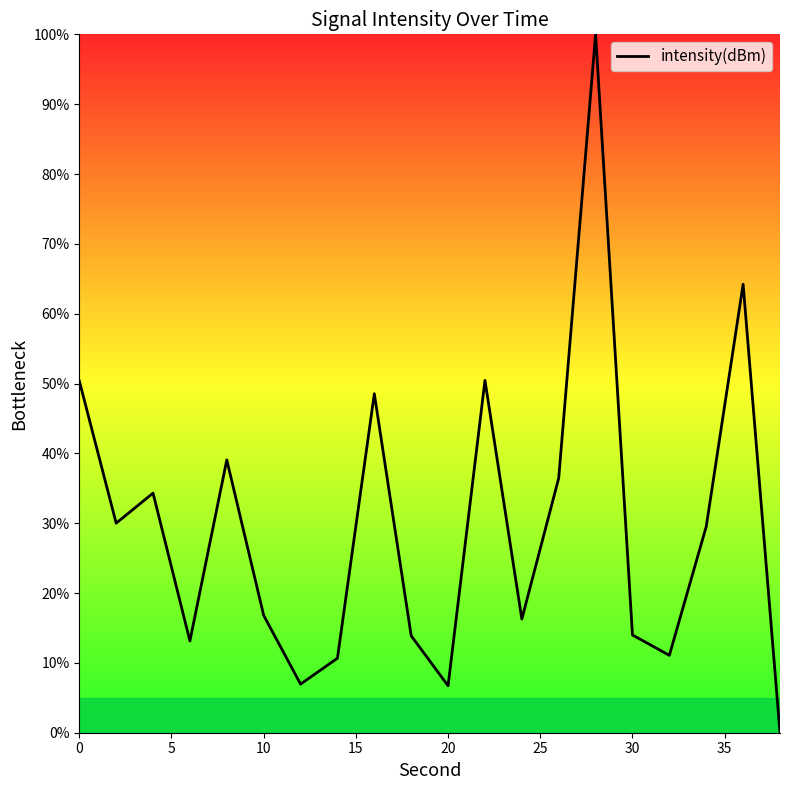

How many categories are shown in the chart?

20